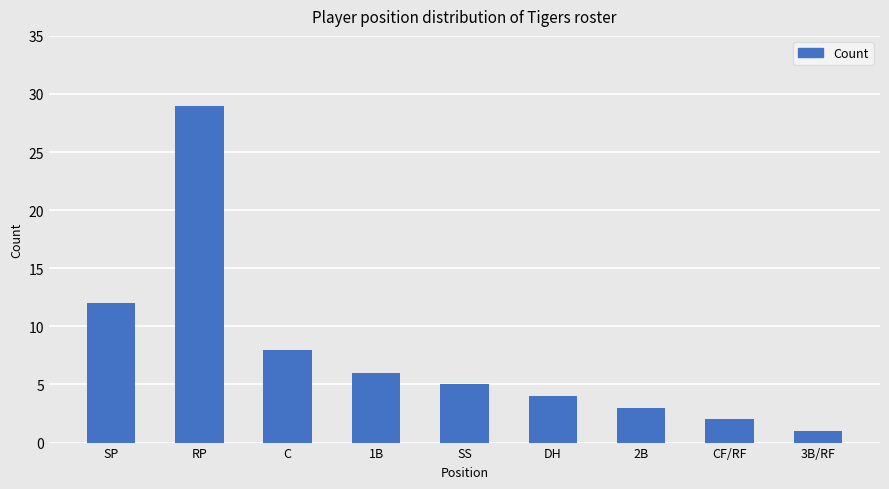

List the labels in order of value, largest first.

RP, SP, C, 1B, SS, DH, 2B, CF/RF, 3B/RF